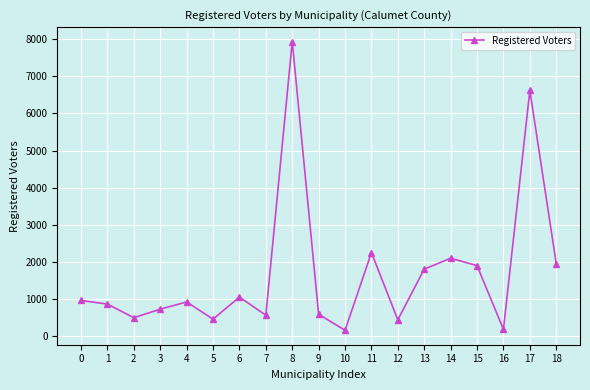

How many series are shown in this chart?

1